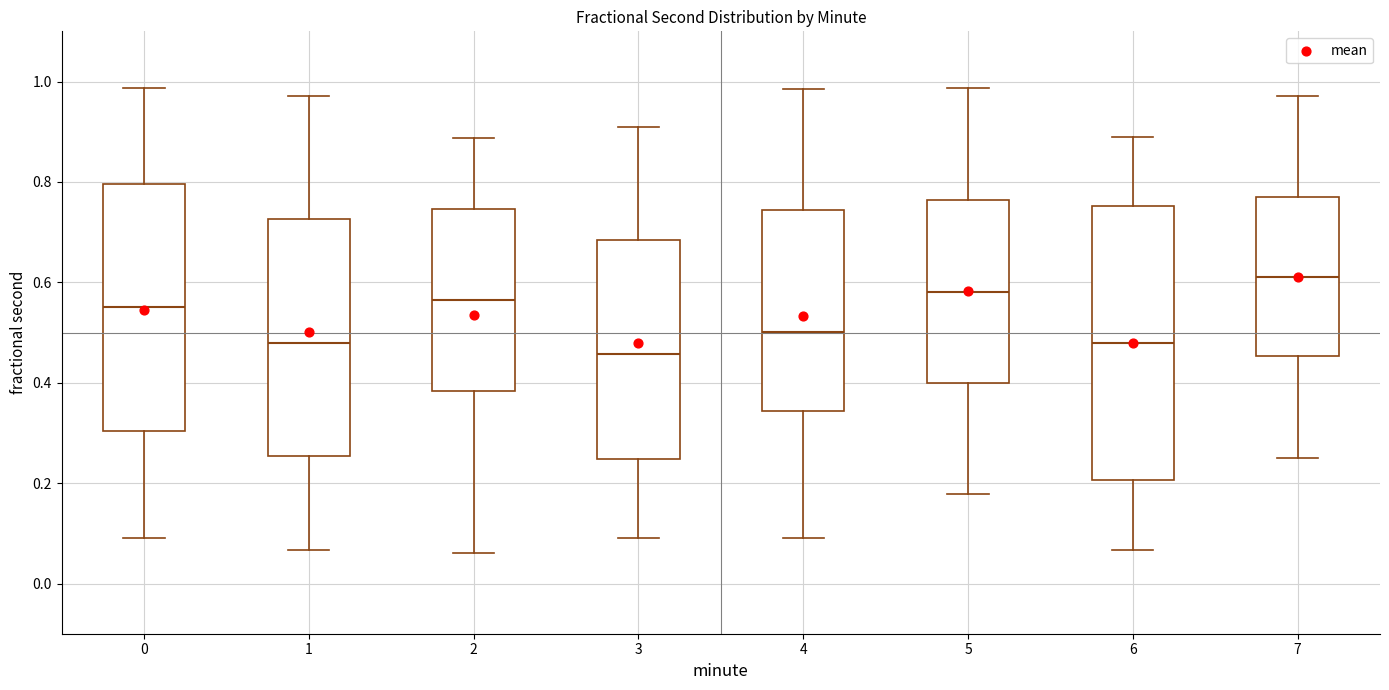

Reading left to right, read every box against the y-axis: the position of its median line, the range the box covers, and the ends of its whiskers. The values are not printed on the chart, so give them approximately, as read against the axis.

0: median 0.56, box 0.30 to 0.80, whiskers 0.08 to 0.98
1: median 0.48, box 0.26 to 0.72, whiskers 0.06 to 0.98
2: median 0.56, box 0.38 to 0.74, whiskers 0.06 to 0.88
3: median 0.46, box 0.24 to 0.68, whiskers 0.10 to 0.92
4: median 0.50, box 0.34 to 0.74, whiskers 0.08 to 0.98
5: median 0.58, box 0.40 to 0.76, whiskers 0.18 to 0.98
6: median 0.48, box 0.20 to 0.76, whiskers 0.06 to 0.88
7: median 0.62, box 0.46 to 0.76, whiskers 0.24 to 0.98